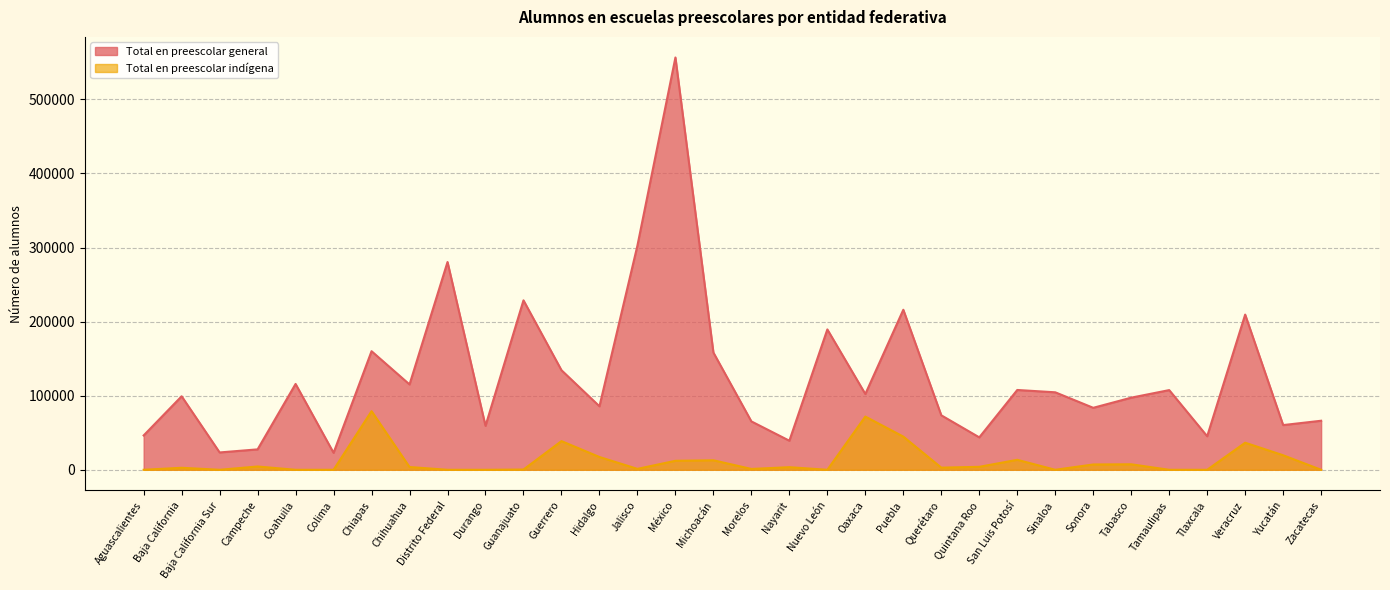

Where is the first local minimum for Total en preescolar general?

Baja California Sur